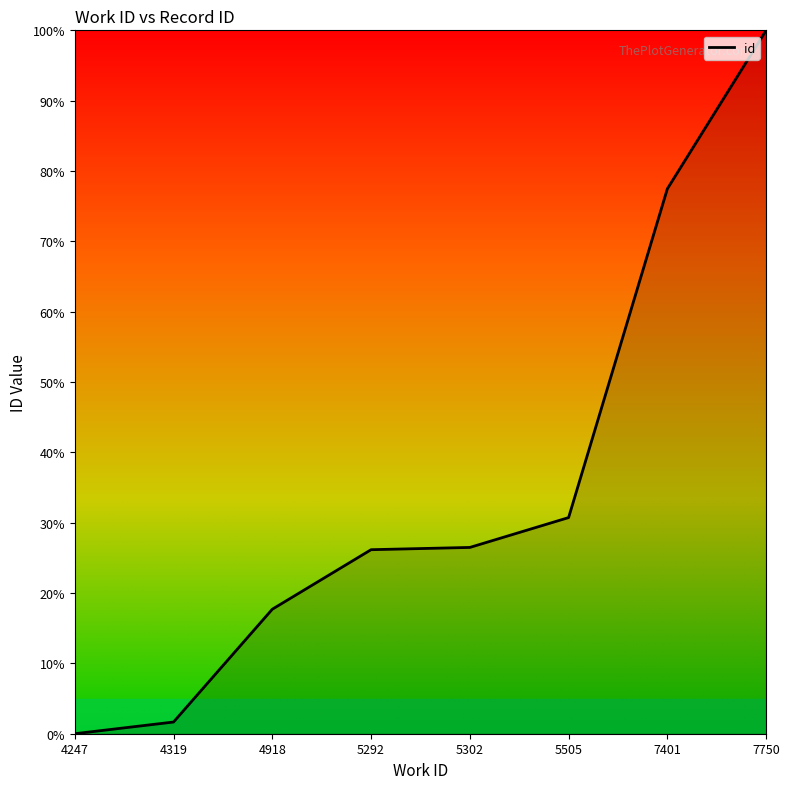

The value at 4918 is 4.9. True or false?

False